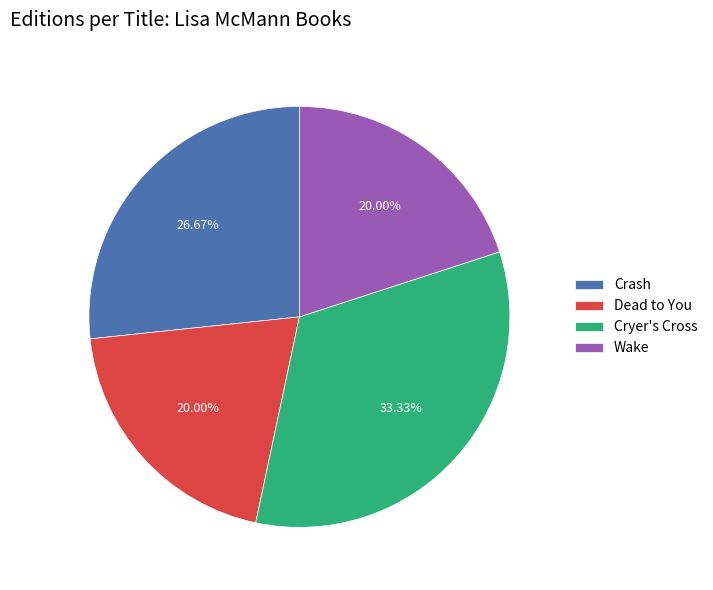

To the nearest percent, what is the average slice percentage?

25%